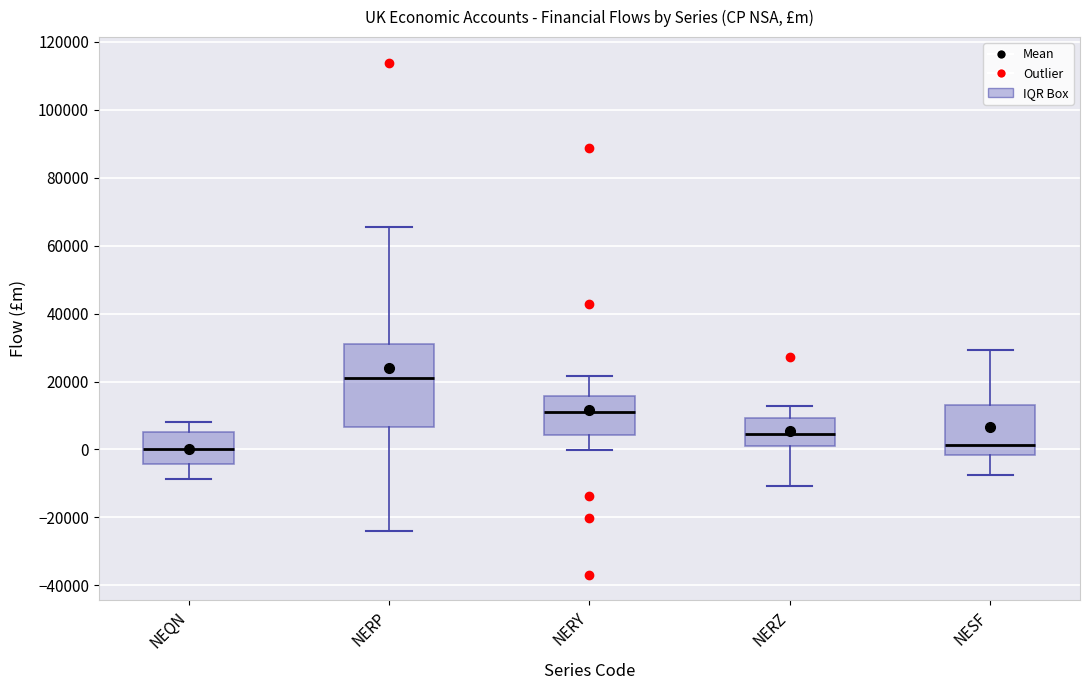

Where does the upper whisker of the box for NESF end on the y-axis? The values are not printed on the chart, so give them approximately, as read against the axis.

30000